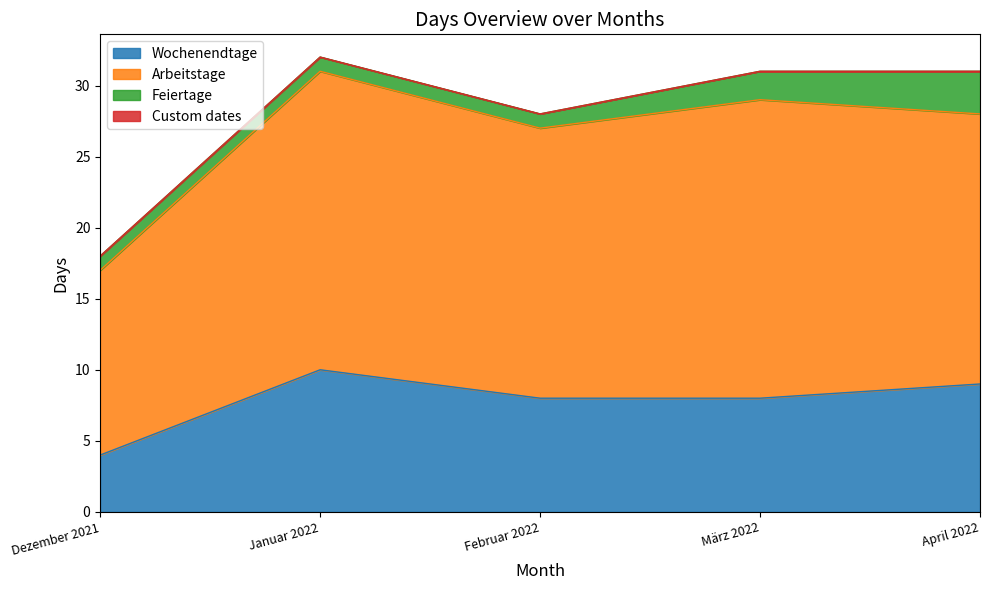

Is it true that Arbeitstage equals 22 at Dezember 2021?

False